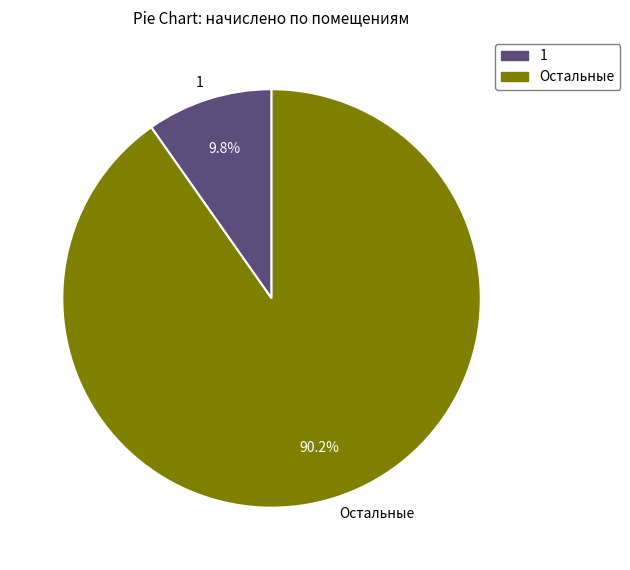

Does any single category account for the majority?

Yes